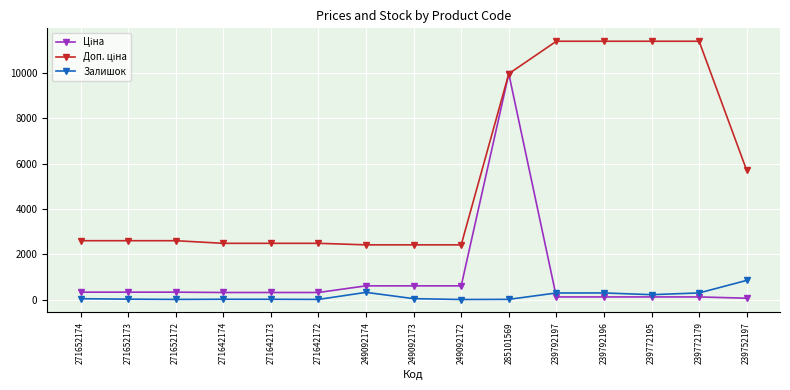

The Залишок series shows 4.0 at 271652172. True or false?

True